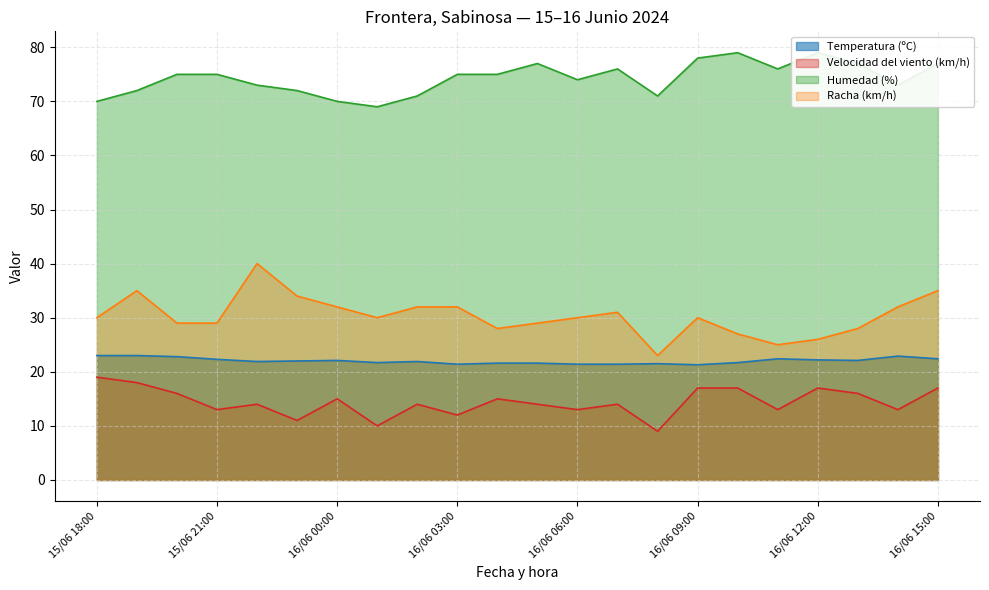

True or false: Racha (km/h) and Humedad (%) intersect in this chart.

False